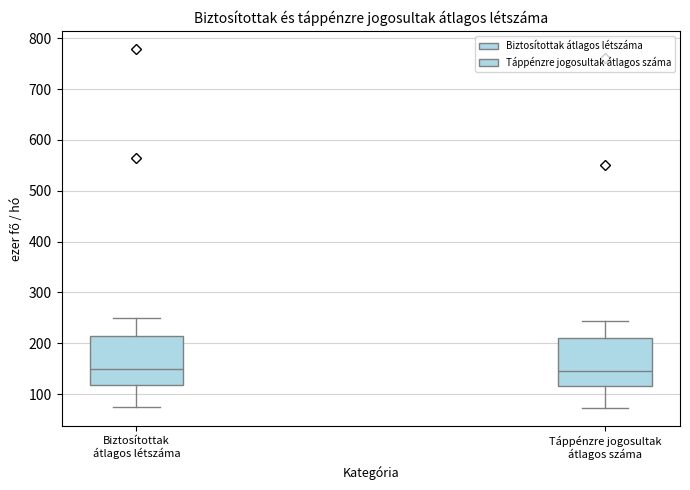

Where is the lower edge of the box for Táppénzre jogosultak átlagos száma on the y-axis? The values are not printed on the chart, so give them approximately, as read against the axis.

120